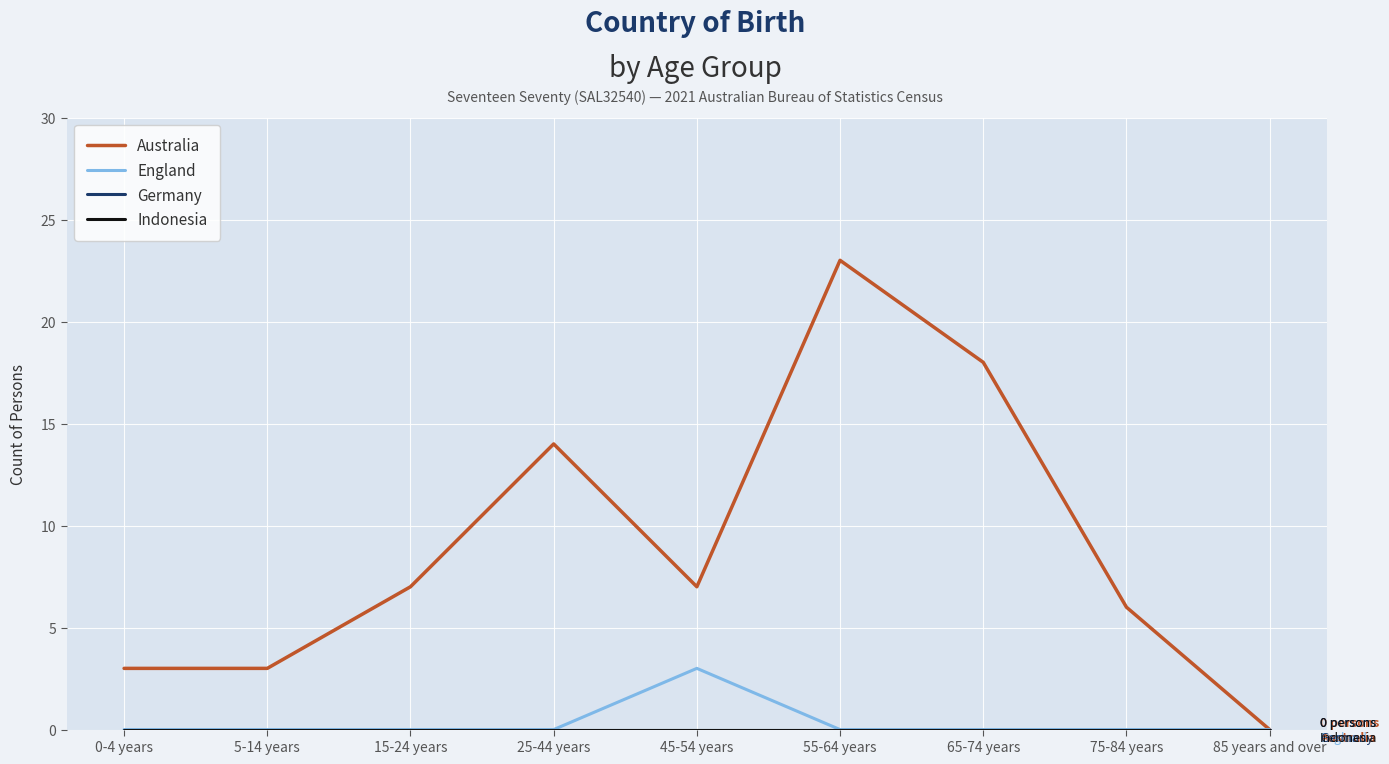

The Australia series shows 0 at 85 years and over. True or false?

True